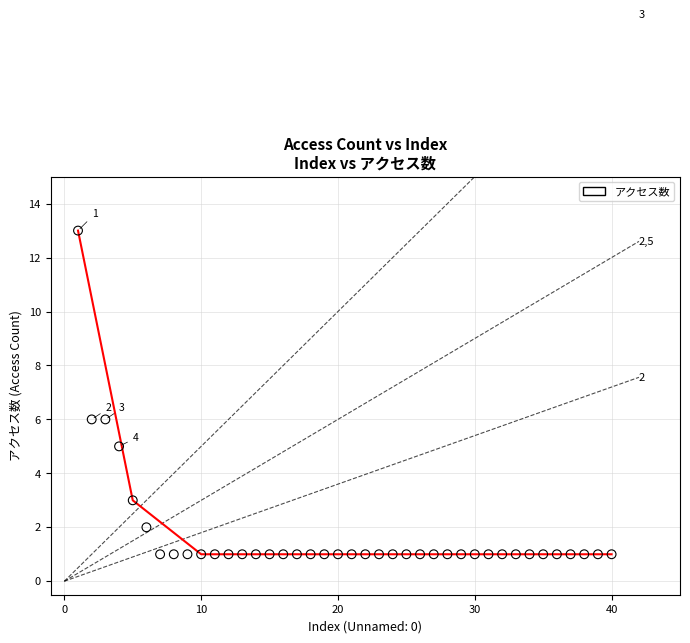

What is the range of X values (max minus min)?

39